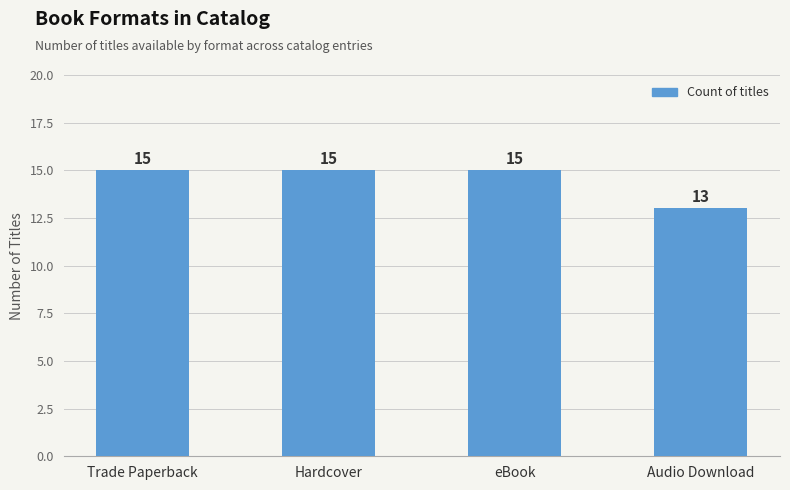

How many data points are less than 15?

1